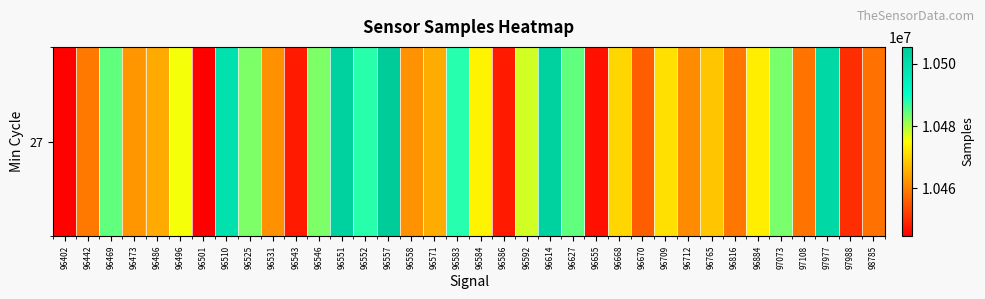

Reading right to left, what are all the values shown in this chart?

10458131	10450176	10501360	10458579	10482908	10472894	10458814	10468228	10461269	10471338	10455789	10470015	10446600	10484279	10503317	10477706	10447902	10473743	10487981	10465155	10462140	10505425	10487825	10503317	10482727	10447902	10461724	10482796	10498990	10444582	10475551	10464790	10462433	10484373	10459285	10444952